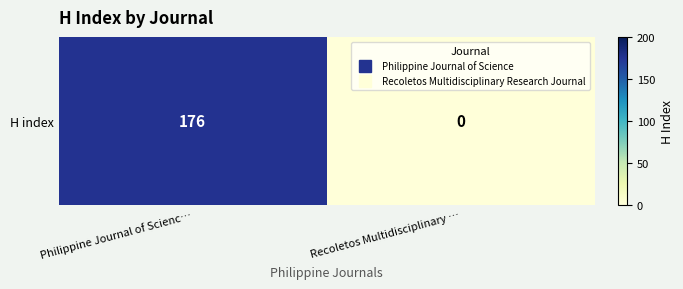

How many categories are shown in the chart?

2